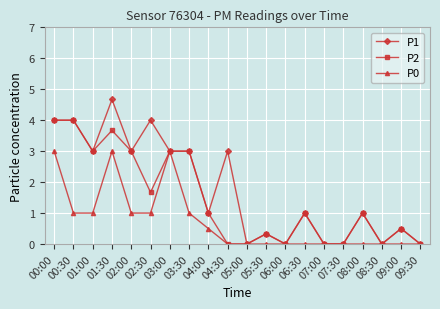

What position from the left is 00:00?

1